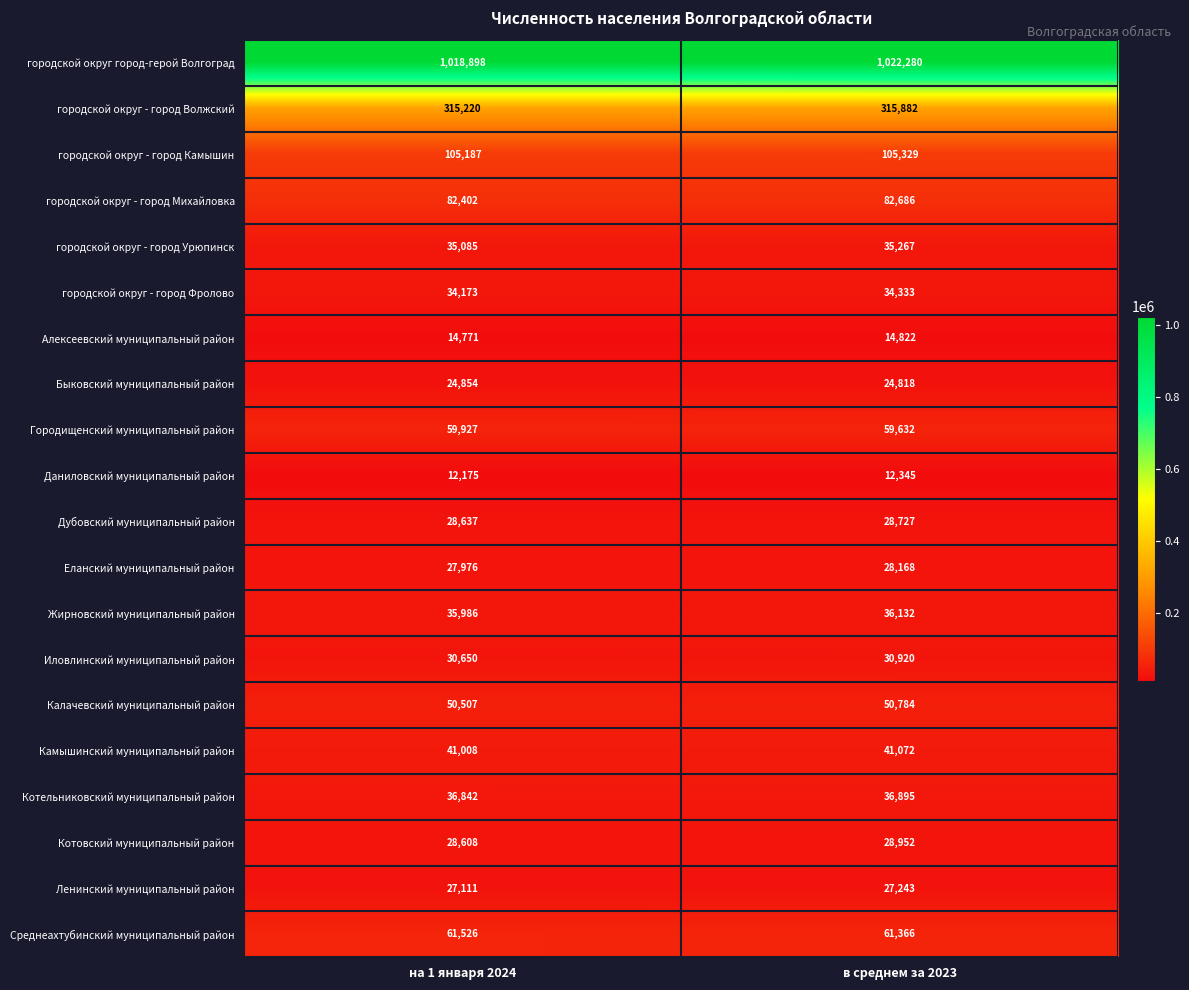

What is the smallest value displayed?

12175